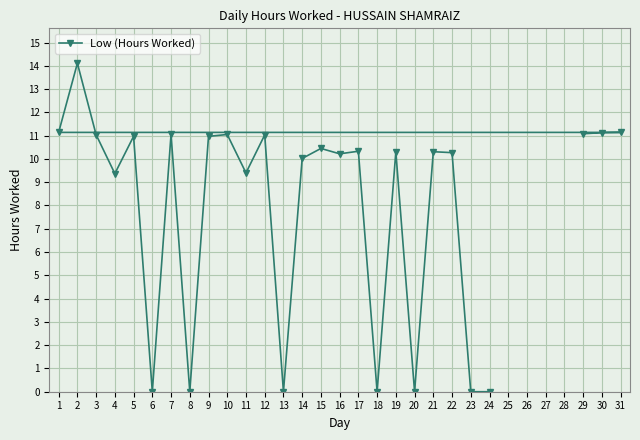

What is the difference between the values at 2 and 18?

14.1